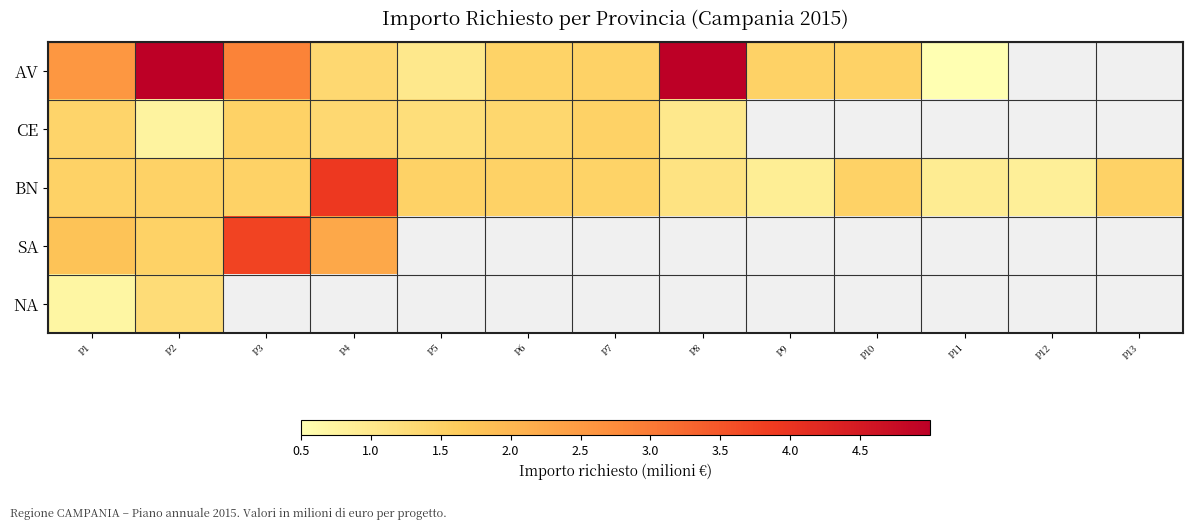

Which series changed the most between P4 and P7?

BN